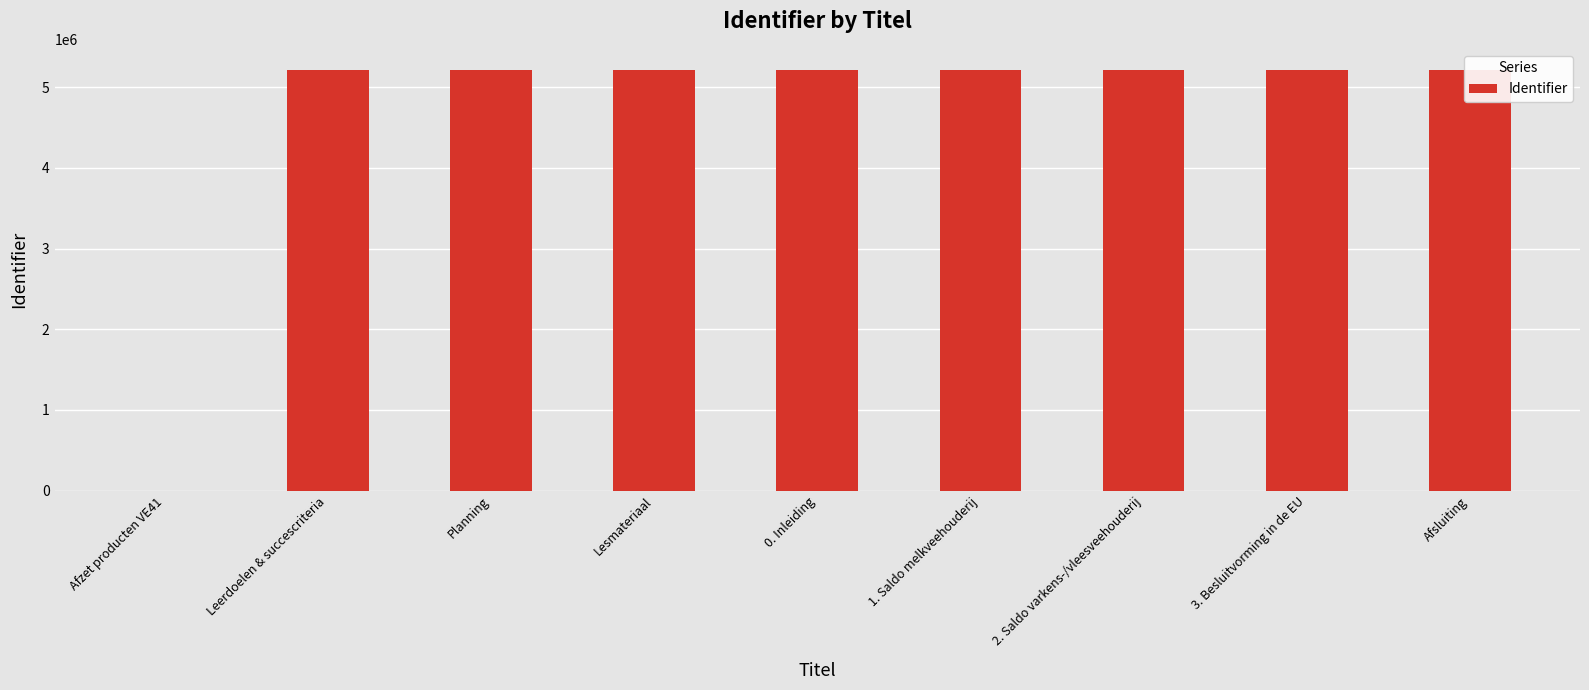

What is the approximate value at Afsluiting, to the nearest 50?

5213600